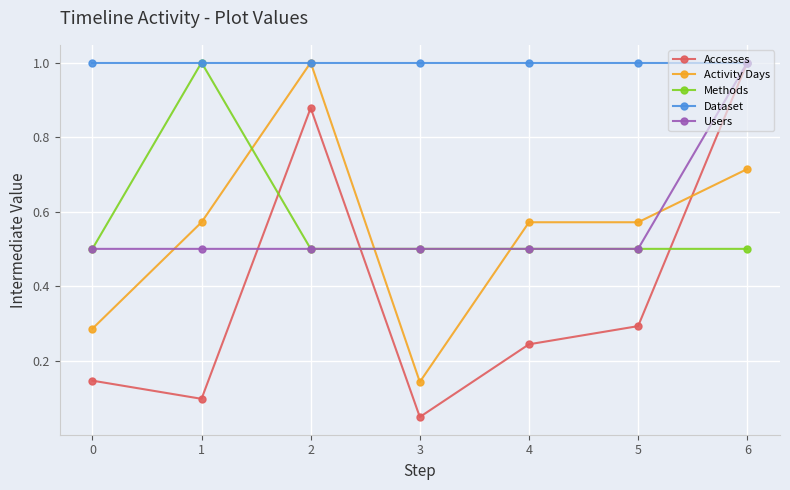

At which category is the sum across all series the highest?

6